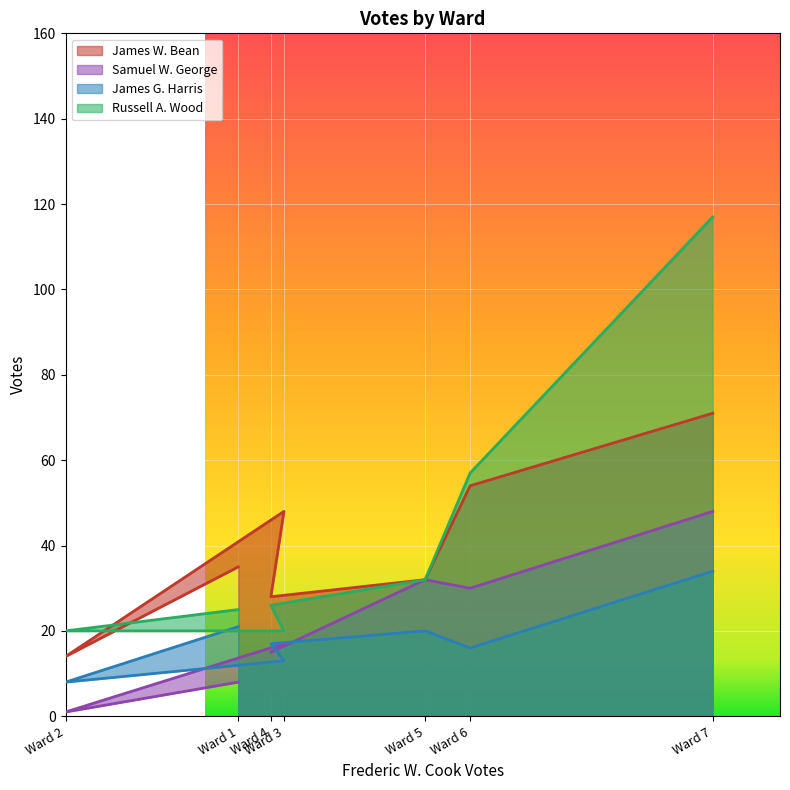

At which category is the sum across all series the highest?

Ward 7